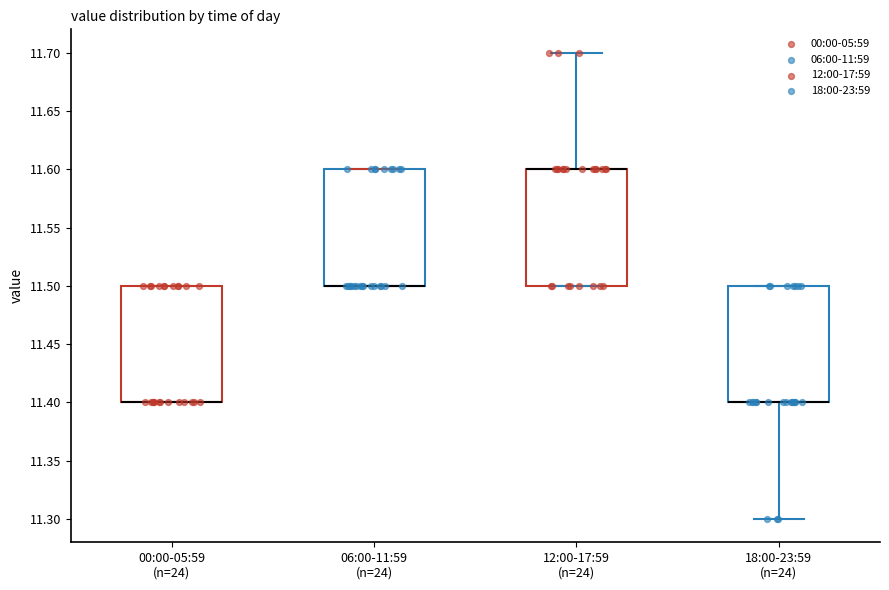

Where does the upper whisker of the box for 12:00-17:59 (n=24) end on the y-axis? The values are not printed on the chart, so give them approximately, as read against the axis.

11.7